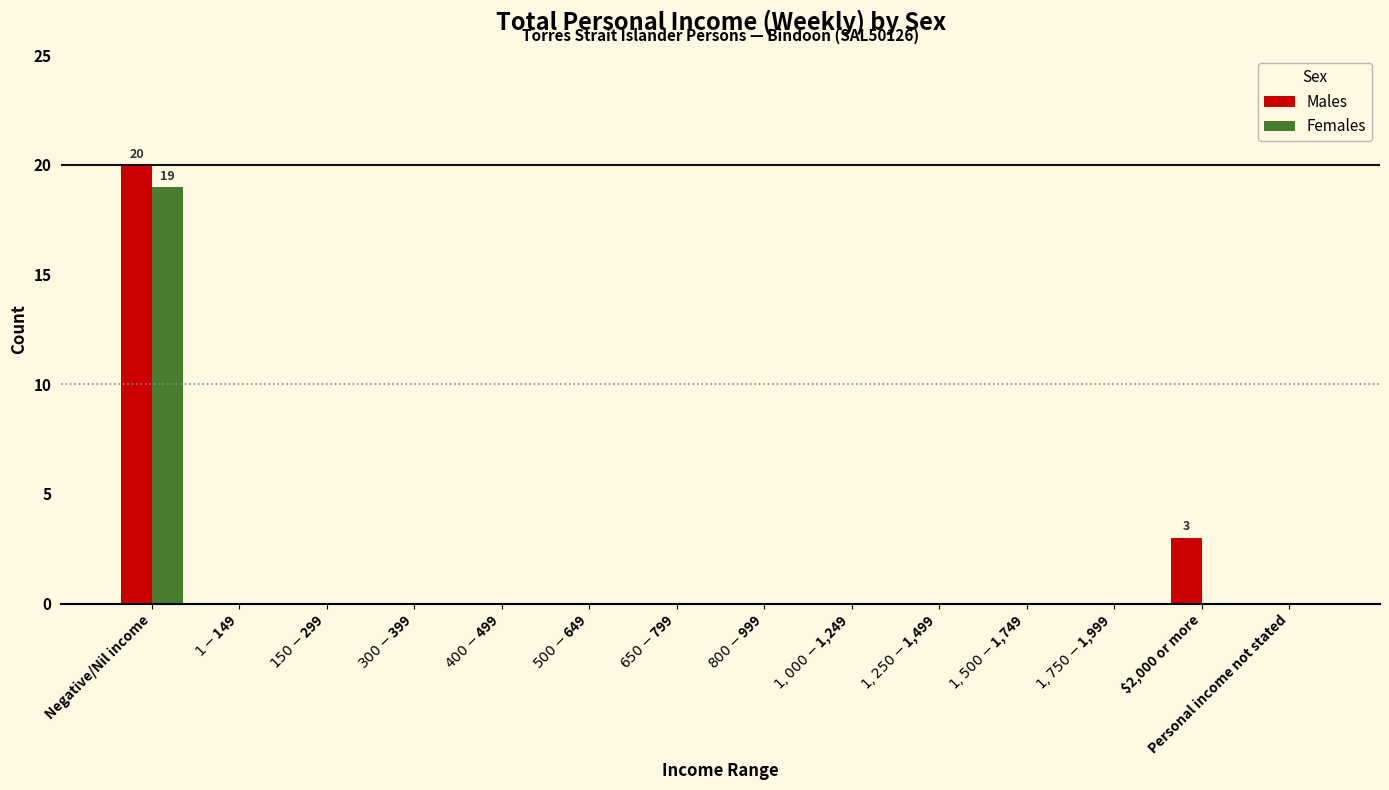

What is the sum of all Males values?

23